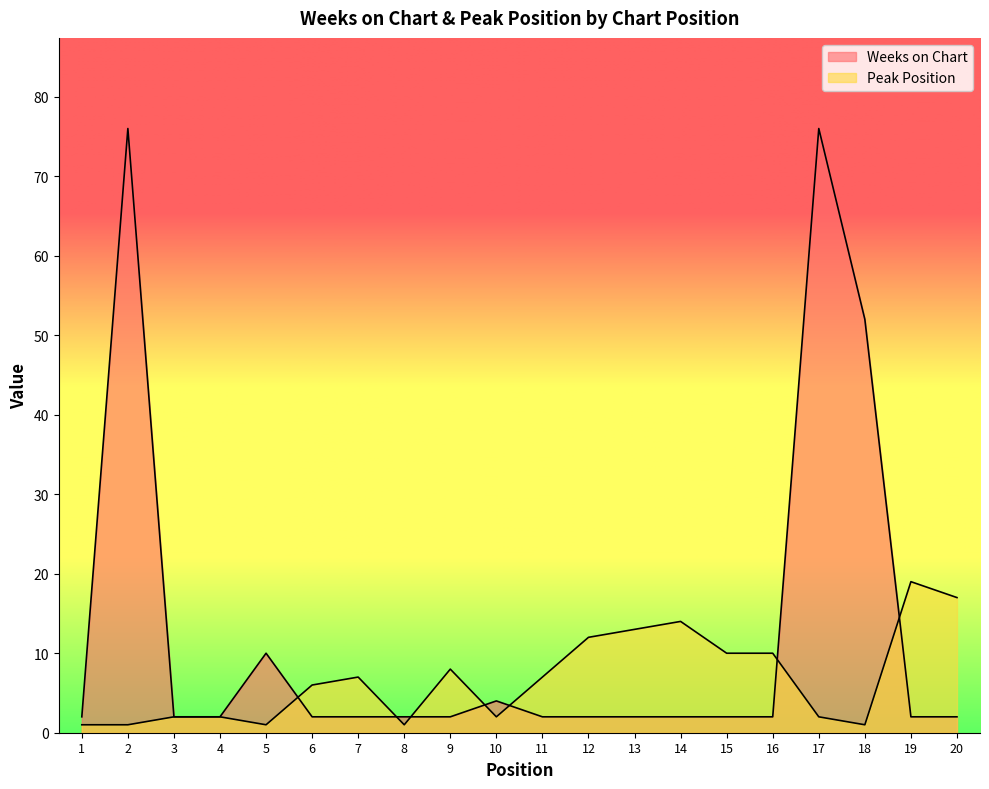

How many values in the Peak Position series exceed 7?

8